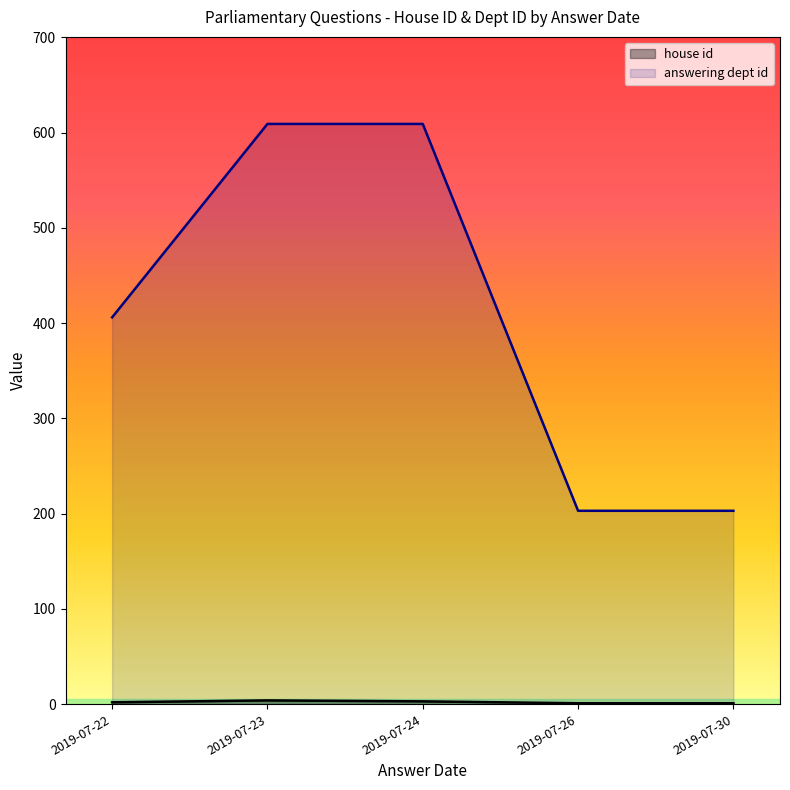

Where is the first local maximum for house id?

2019-07-23